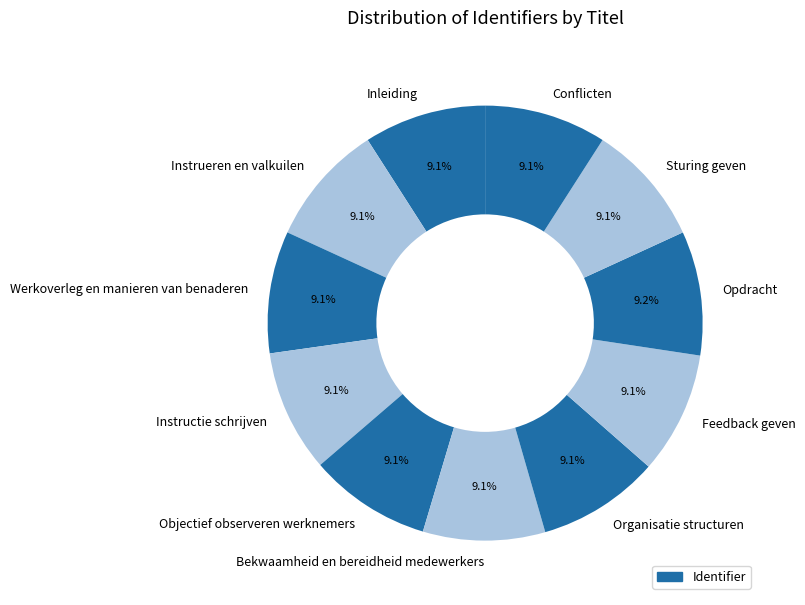

The Sturing geven slice represents 24% of the pie. True or false?

False